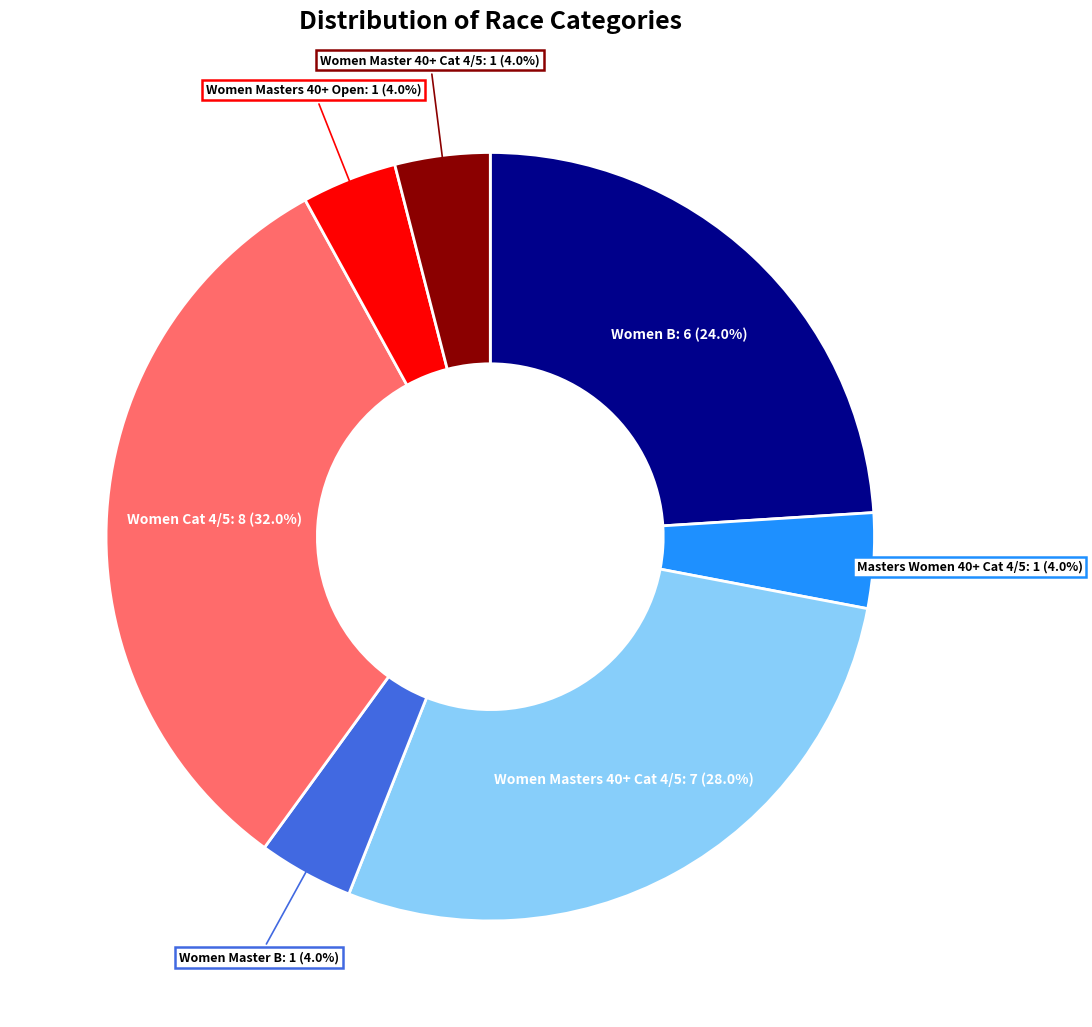

Which slice is the largest?

Women Cat 4/5